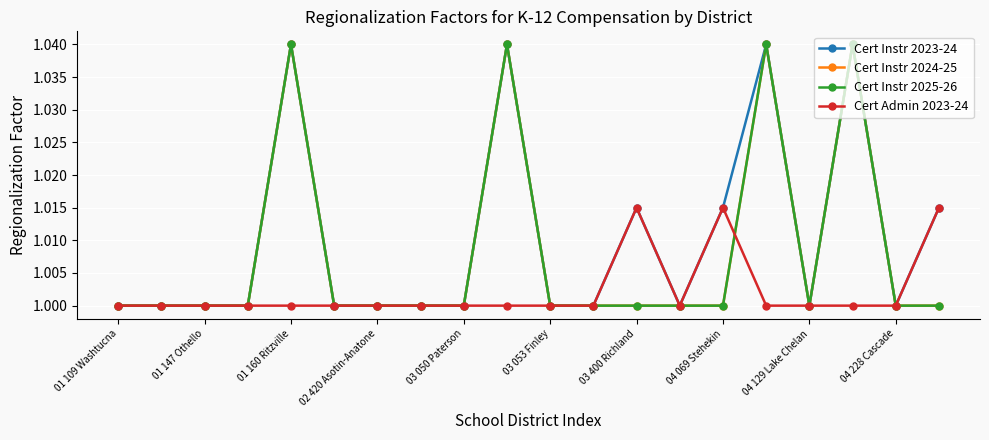

True or false: Cert Instr 2024-25 has more than 2 points higher than both neighbors.

True